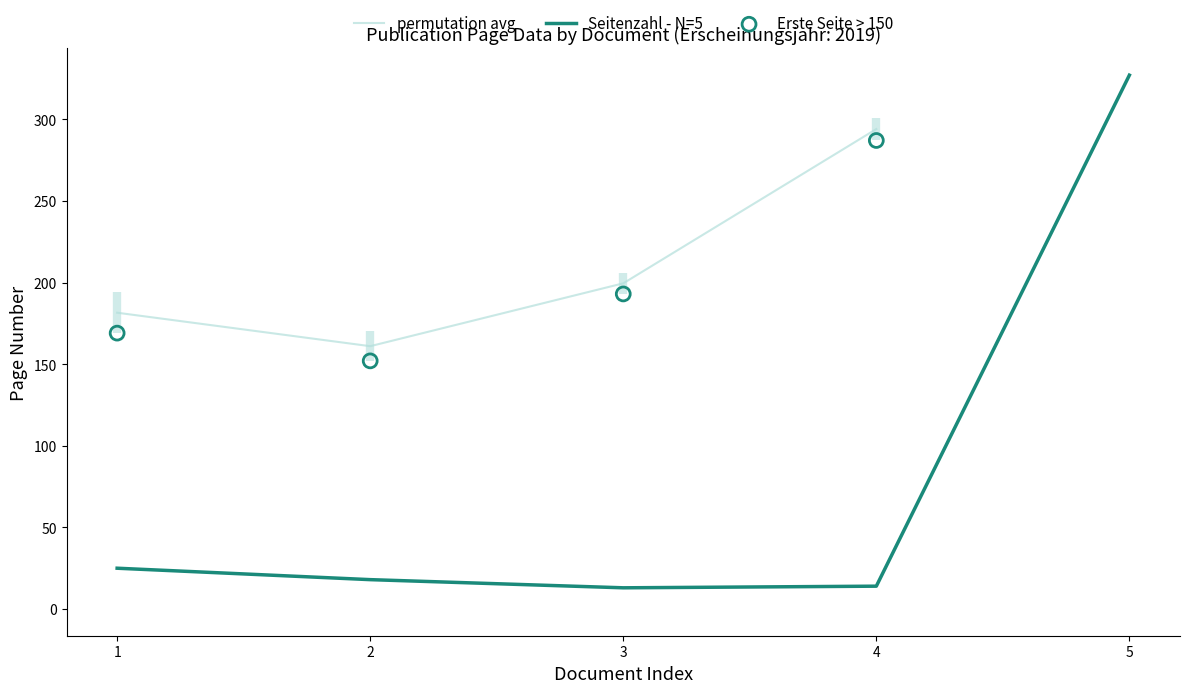

At how many categories does at least one series exceed 283?

2